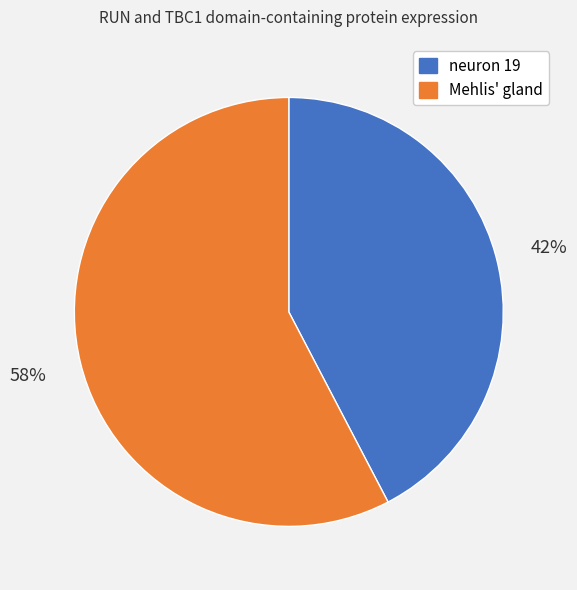

Does any single category account for the majority?

Yes